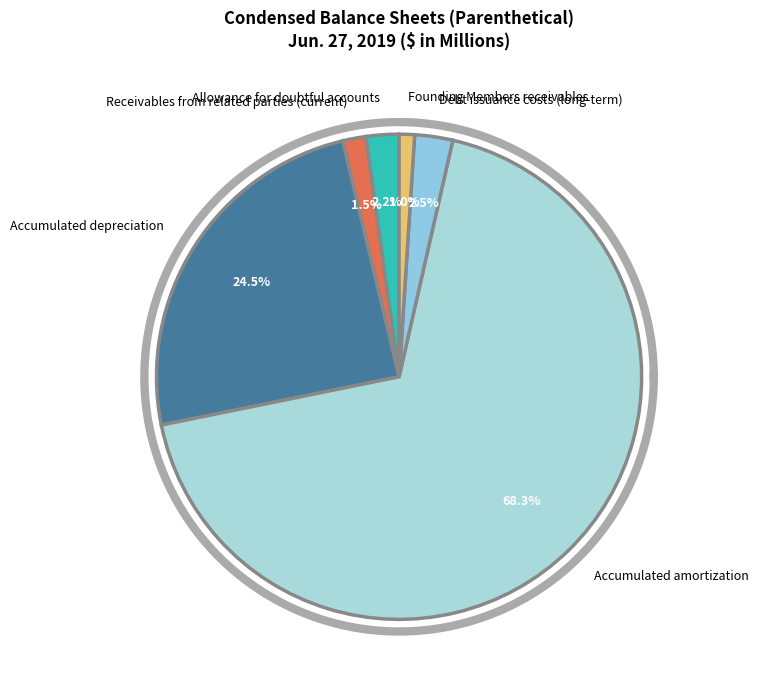

How many slices are in this pie chart?

6